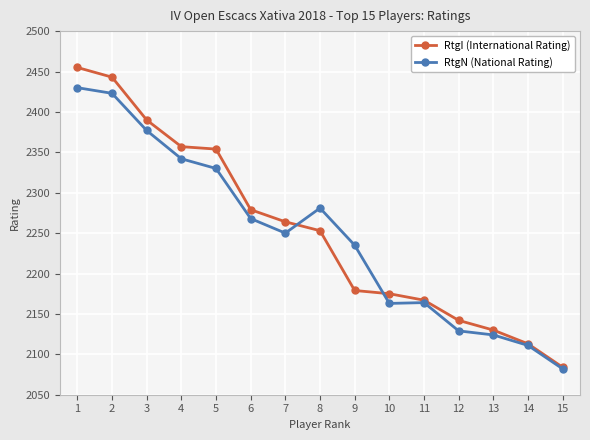

What is the greatest value displayed?

2455